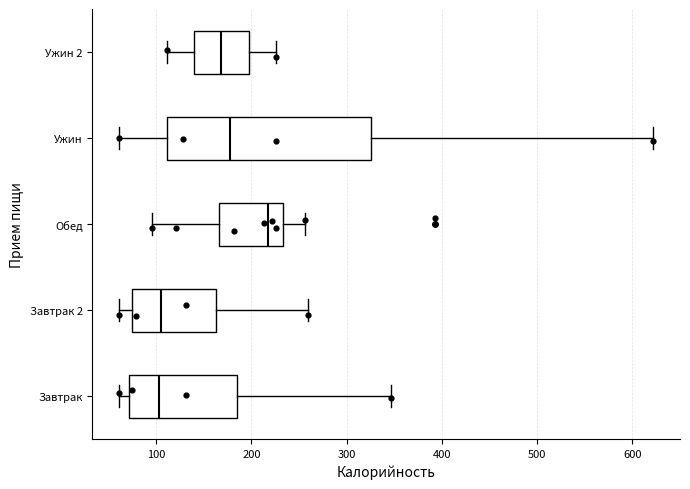

Reading bottom to top, transcribe this box plot: for each box, give where its median line is, the range the box spans, and where its two whiskers end, as read against the x-axis. The values are not printed on the chart, so give them approximately, as read against the axis.

Завтрак: median 100, box 70 to 190, whiskers 60 to 350
Завтрак 2: median 110, box 70 to 160, whiskers 60 to 260
Обед: median 220, box 170 to 230, whiskers 100 to 260
Ужин: median 180, box 110 to 320, whiskers 60 to 620
Ужин 2: median 170, box 140 to 200, whiskers 110 to 230